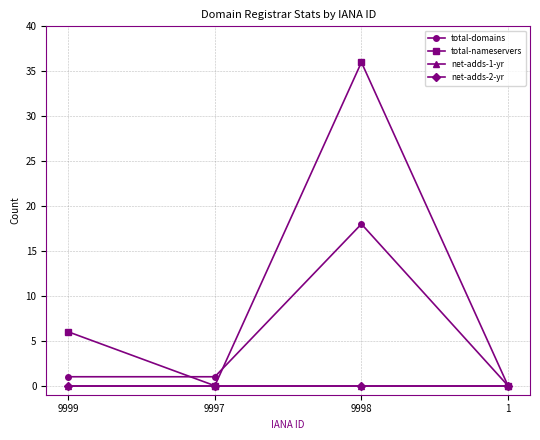

True or false: total-domains and net-adds-1-yr cross at least once.

False